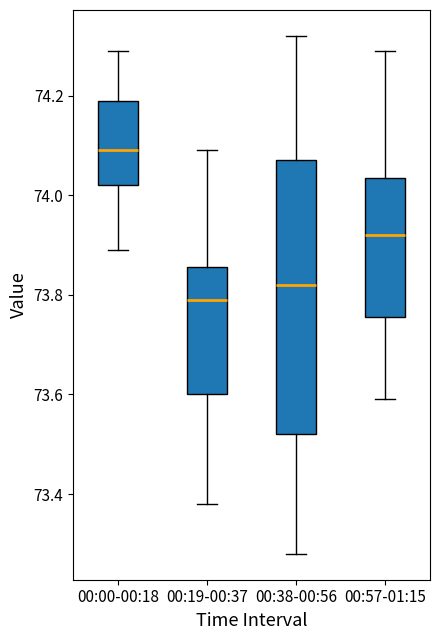

Where does the upper whisker of the box for 00:38-00:56 end on the y-axis? The values are not printed on the chart, so give them approximately, as read against the axis.

74.32